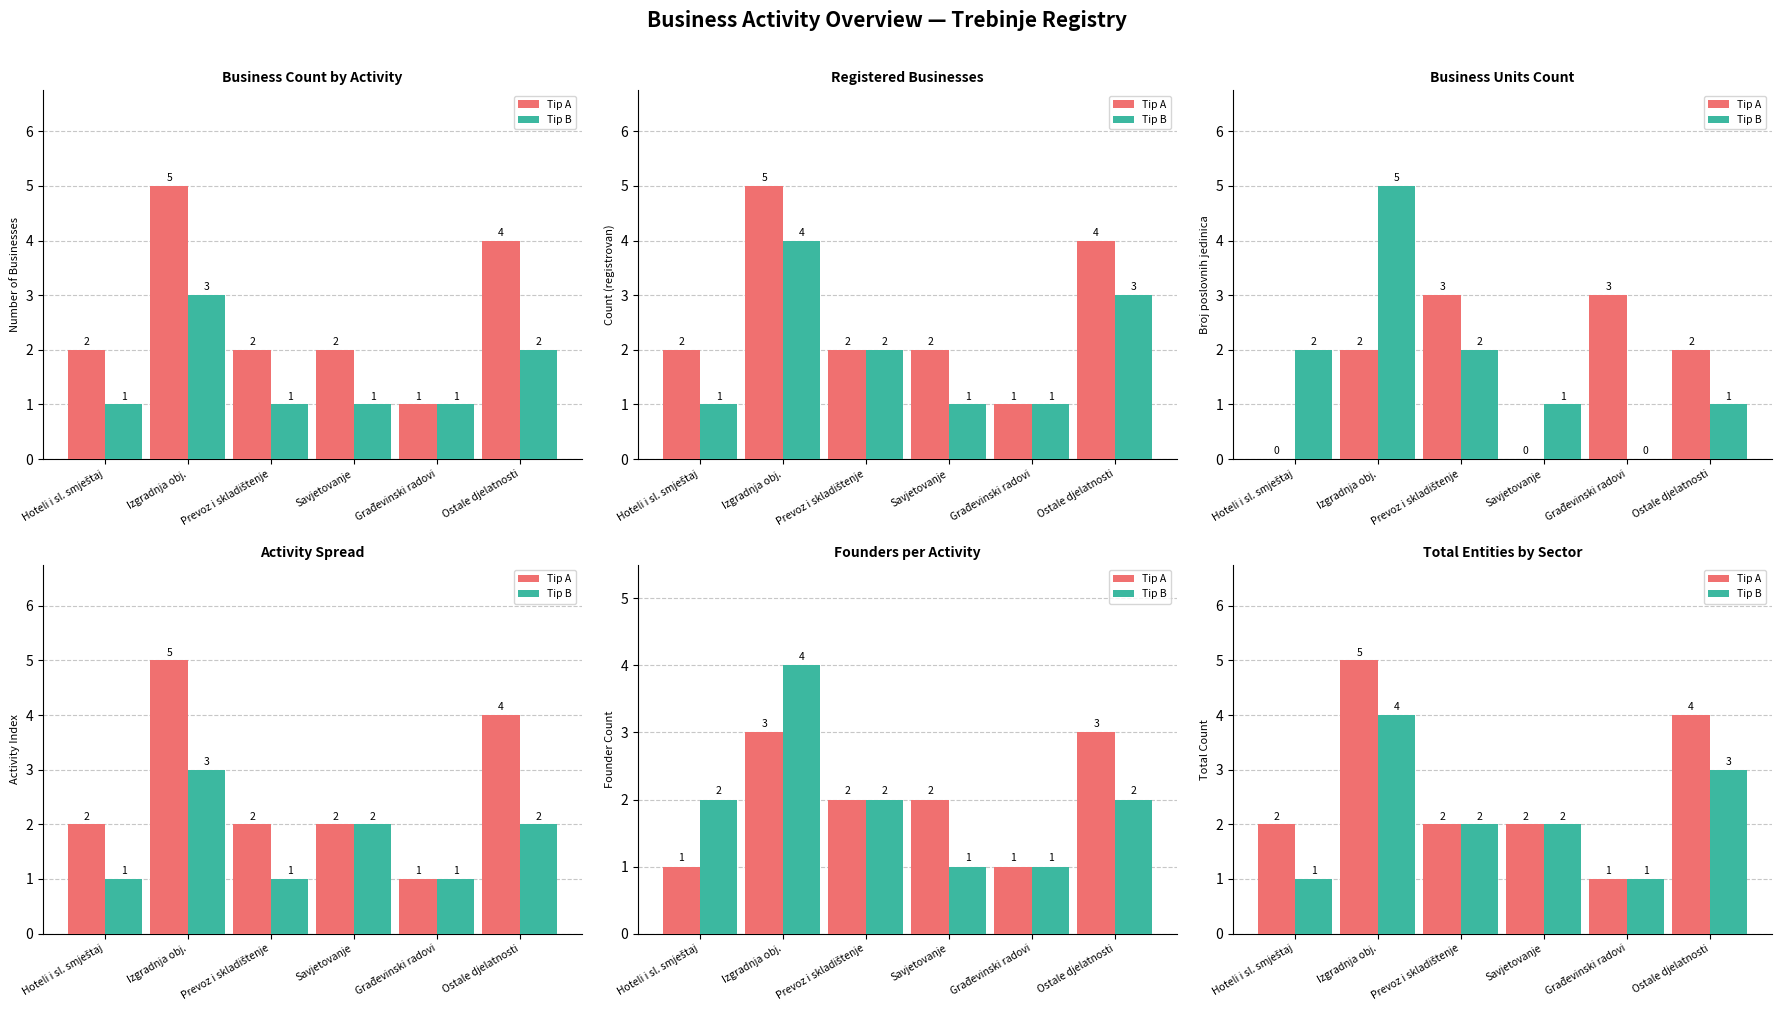

Between Ostale djelatnosti and Prevoz i skladištenje, which is larger?

Ostale djelatnosti